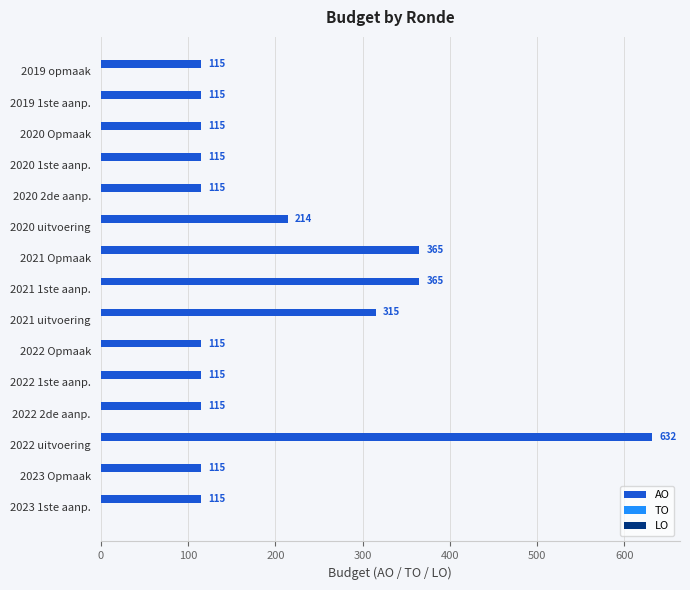

What is the maximum value shown in the chart?

632